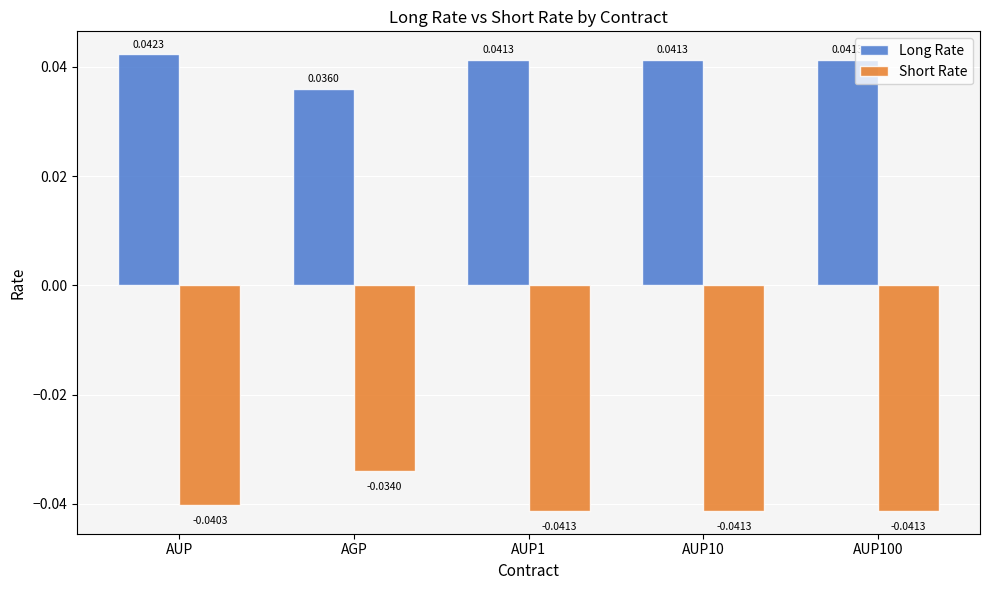

How many bars are there in total?

10